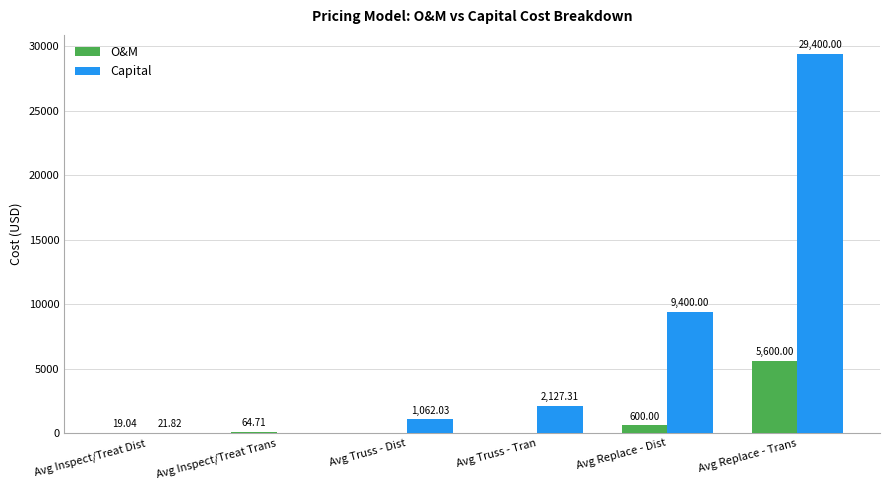

Where does the Capital series first go above 2127?

Avg Truss - Tran